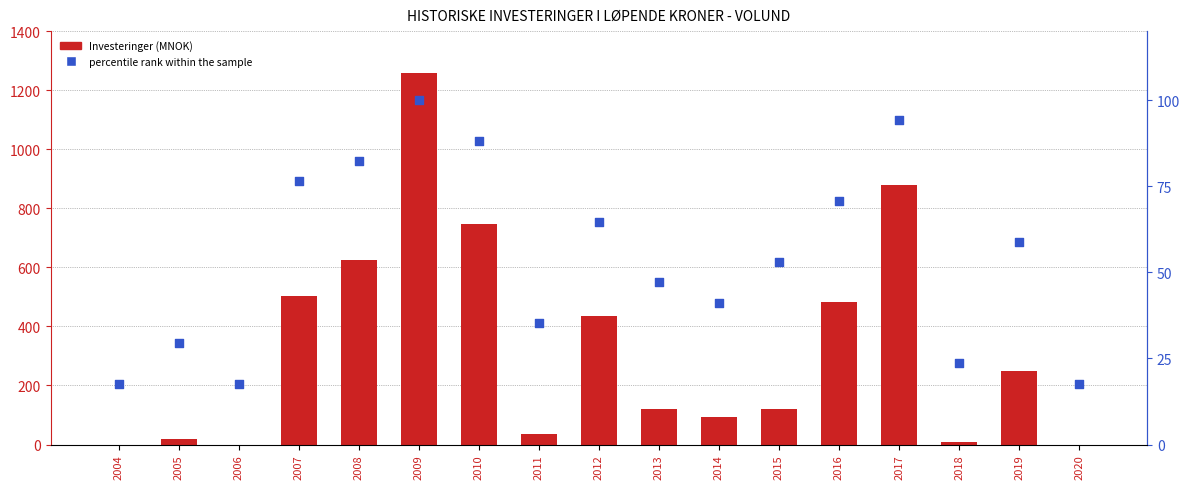

What are all the series names shown in the legend?

Investeringer (MNOK), percentile rank within the sample